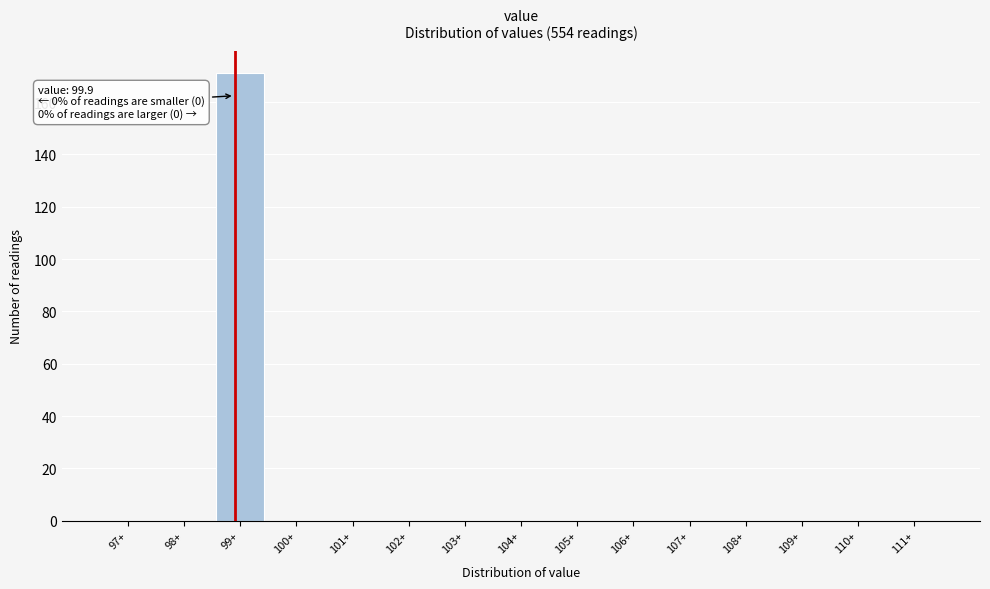

Reading right to left, list all the values displayed in this chart.

111+=0	110+=0	109+=0	108+=0	107+=0	106+=0	105+=0	104+=0	103+=0	102+=0	101+=0	100+=0	99+=171	98+=0	97+=0